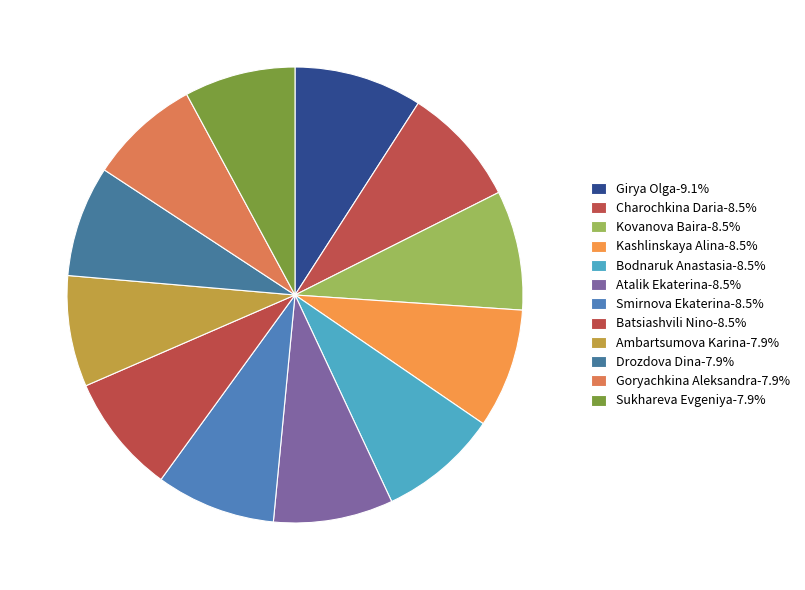

Rank the categories by value from lowest to highest.

Ambartsumova Karina, Drozdova Dina, Goryachkina Aleksandra, Sukhareva Evgeniya, Charochkina Daria, Kovanova Baira, Kashlinskaya Alina, Bodnaruk Anastasia, Atalik Ekaterina, Smirnova Ekaterina, Batsiashvili Nino, Girya Olga